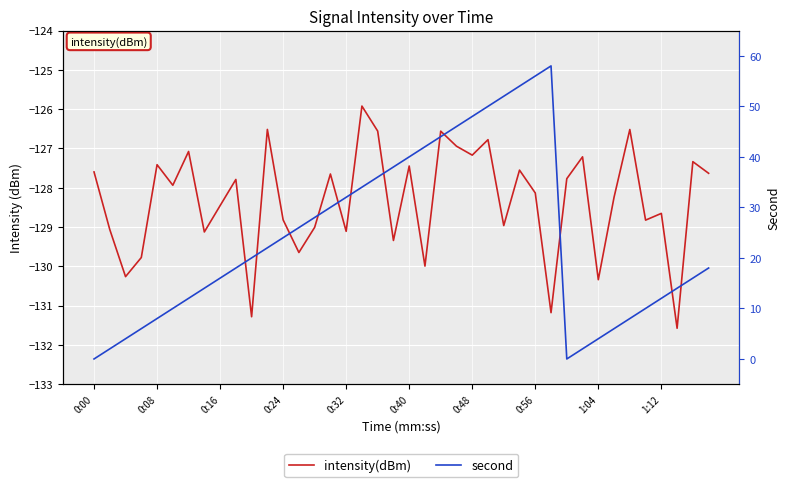

How many lines are shown in the chart?

2